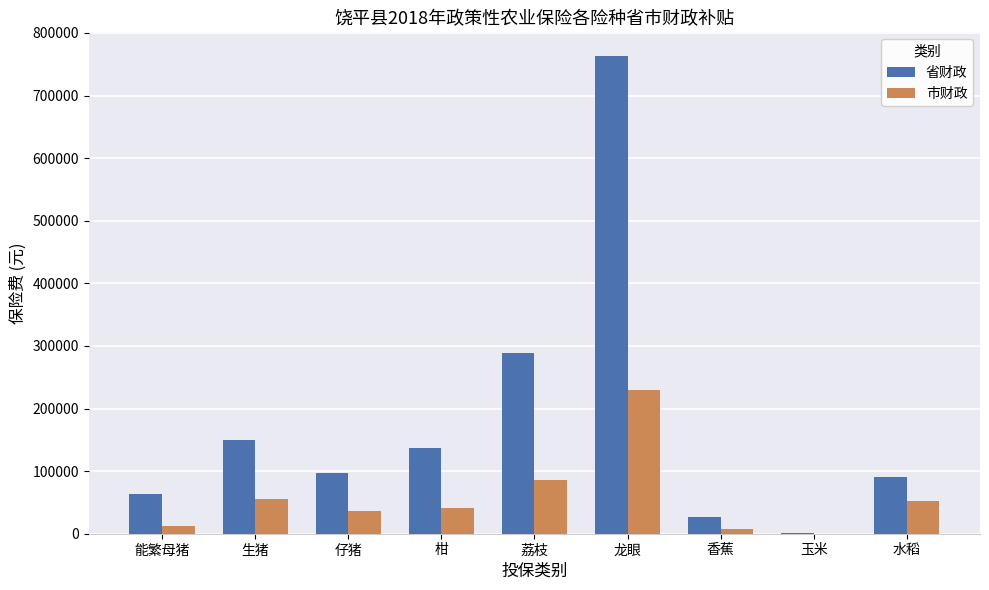

How many groups of bars are there?

9